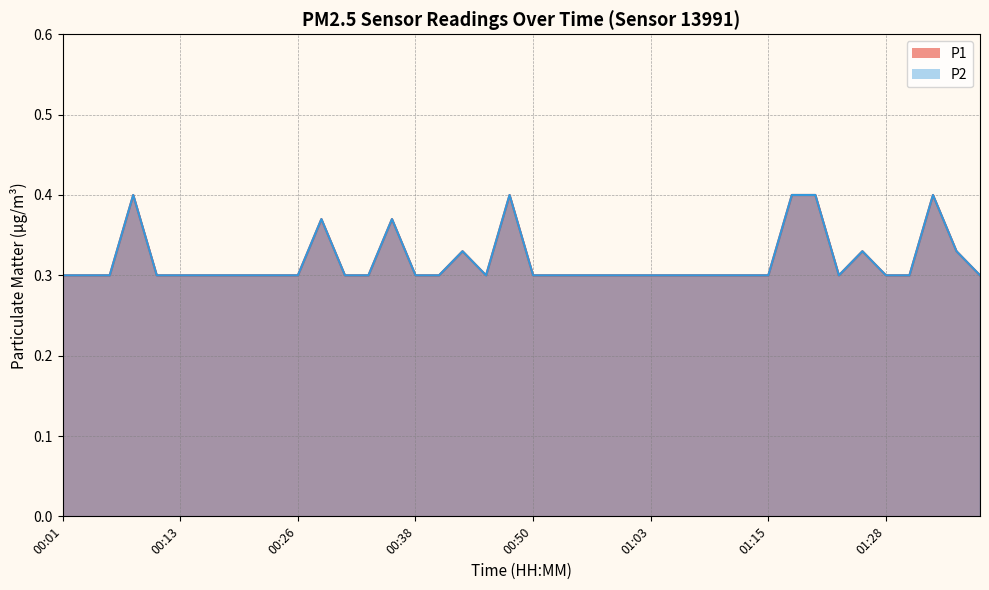

Is it true that P1 equals 0.1 at 01:23?

False